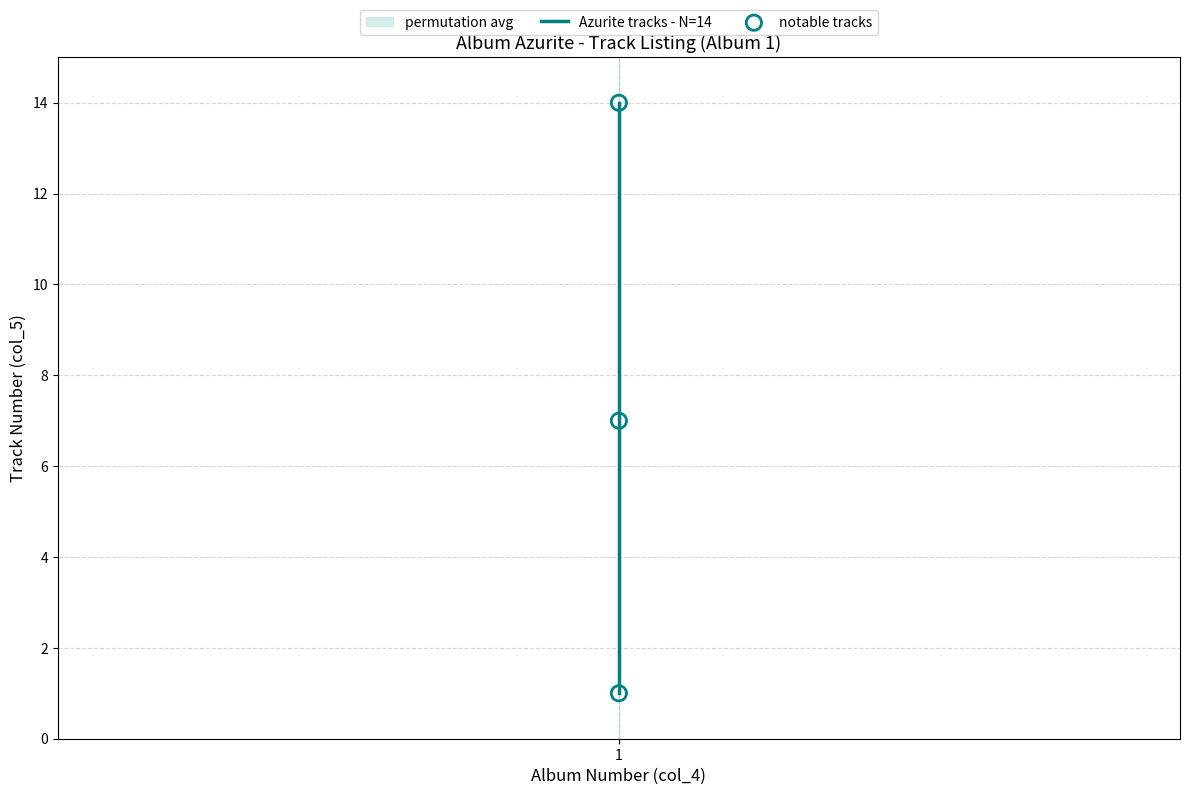

Which has a higher value, 1 or 1?

1